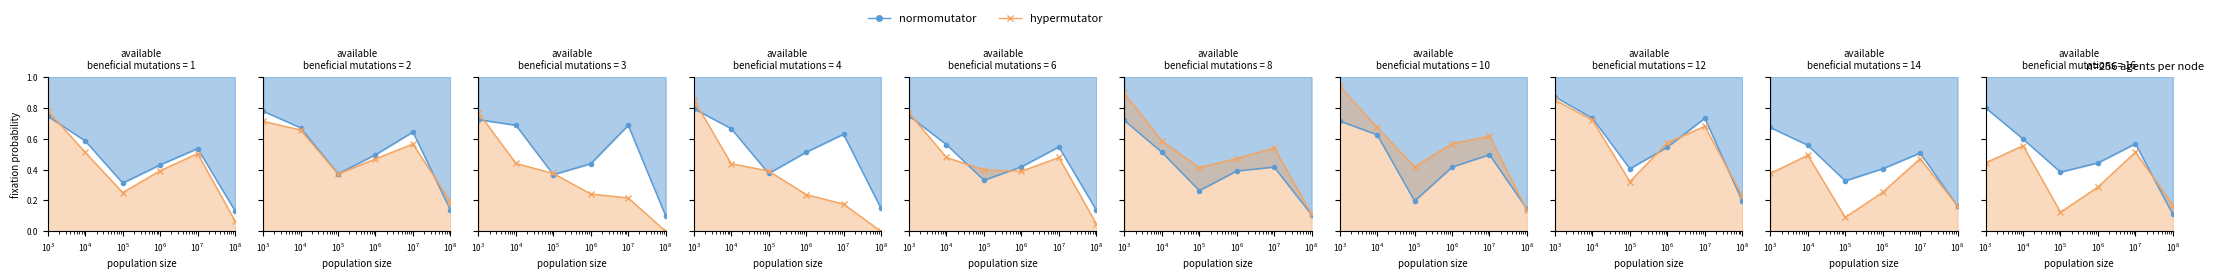

How many times do normomutator and hypermutator cross each other?

1